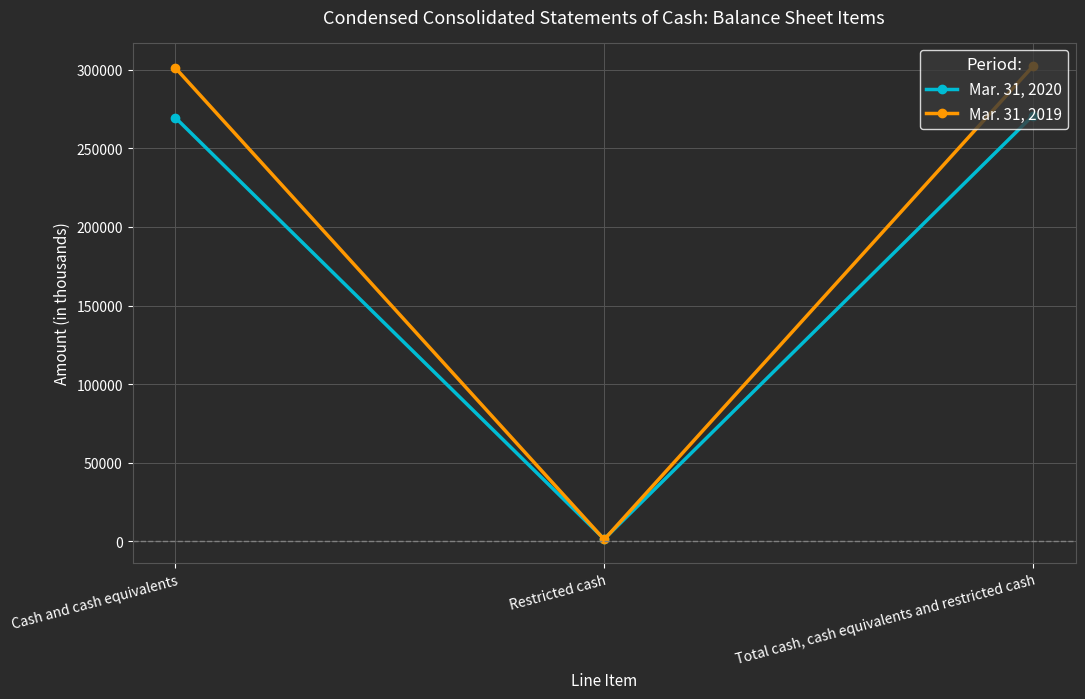

What is the value of the Mar. 31, 2019 point at the 2nd from the left?

1140